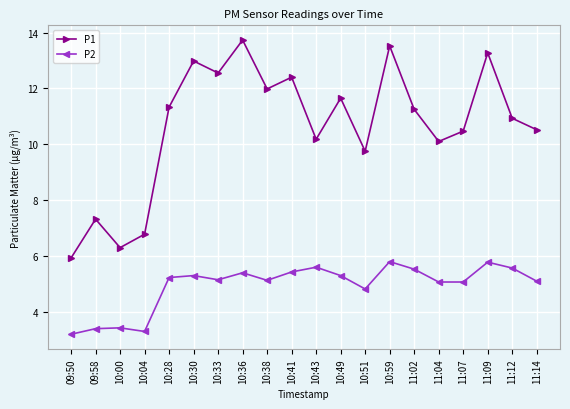

At which category does P1 reach its first local peak?

09:58